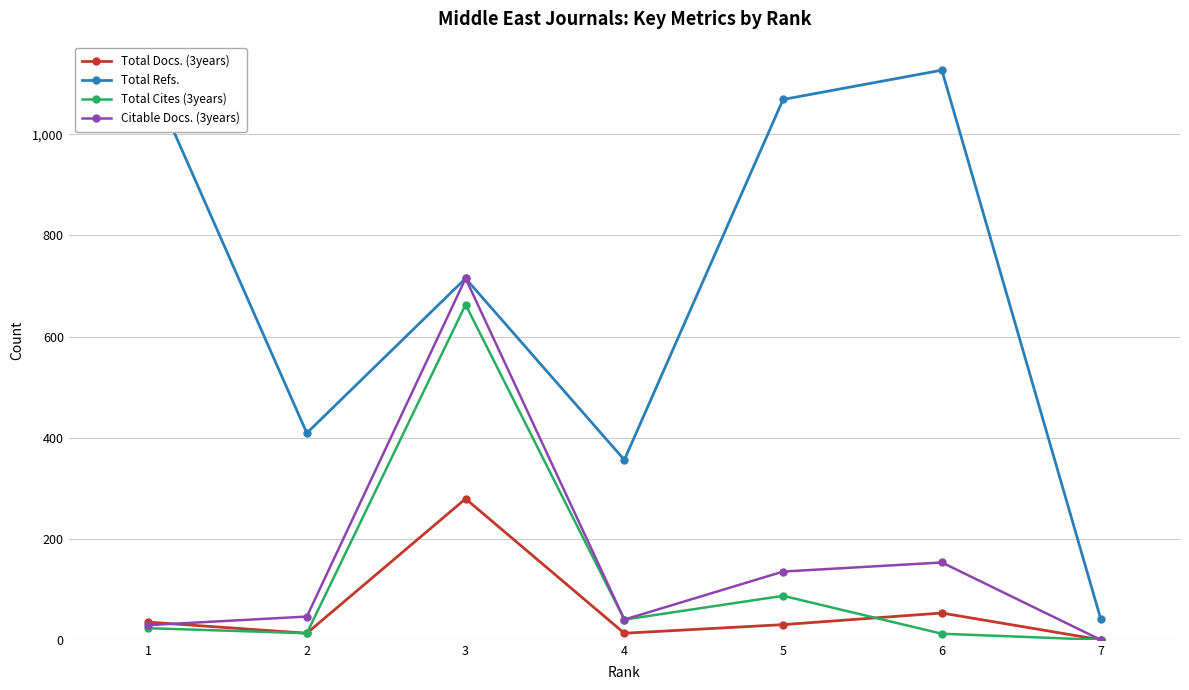

At which category is the sum across all series the highest?

3